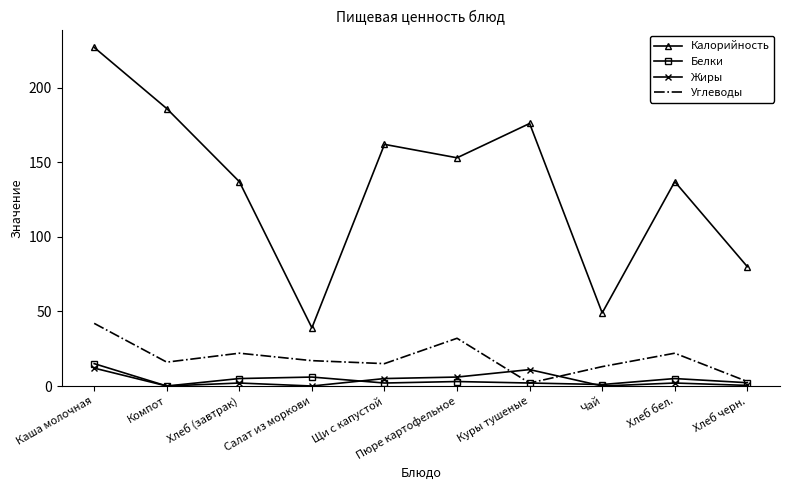

What is the difference between the Жиры values at Куры тушеные and Хлеб бел.?

9.0